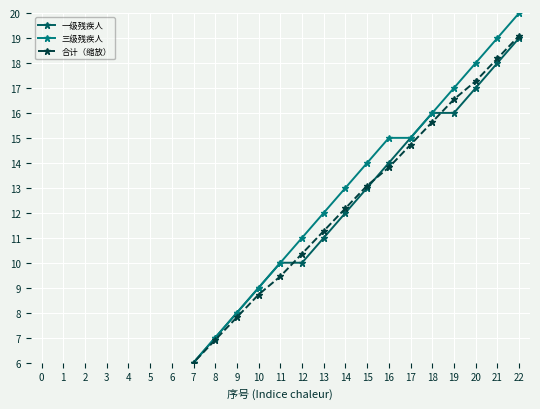

What is the highest value of the 合计（缩放） series?

19.1